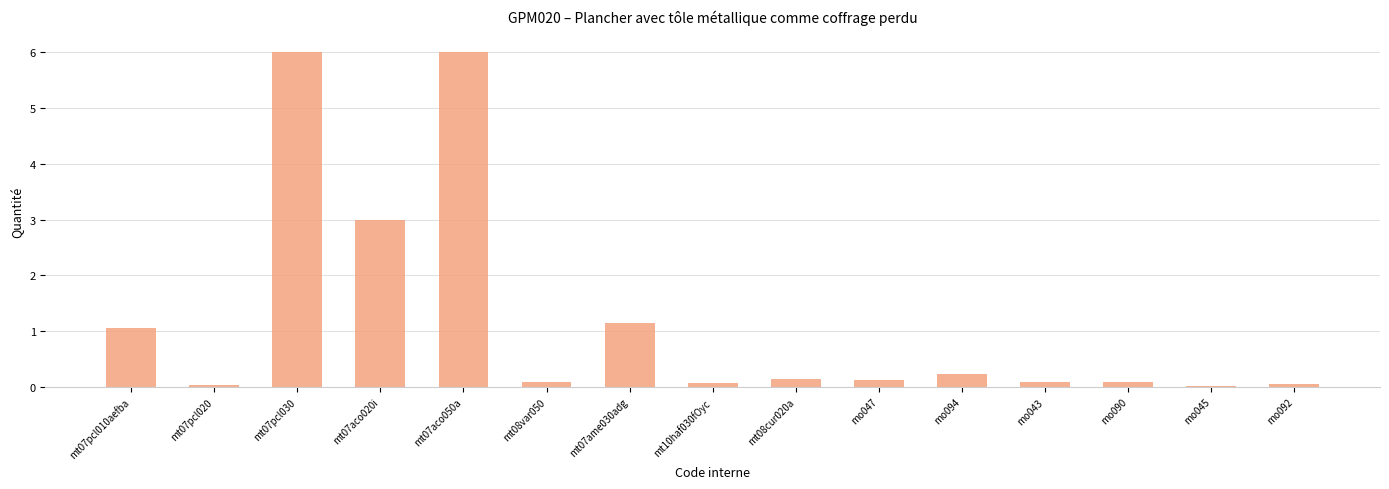

What is the sum of the values at mo092 and mt08cur020a?

0.2